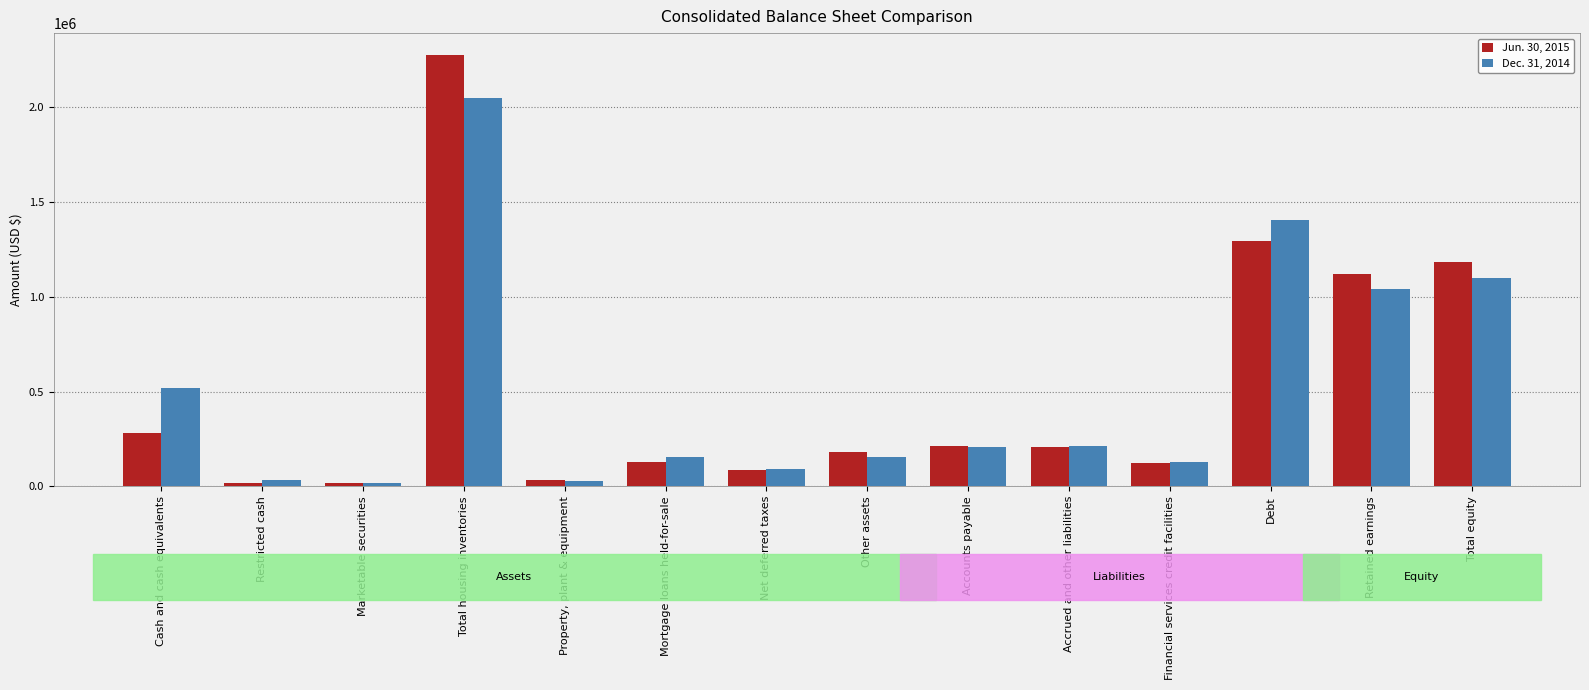

What is the difference between the Jun. 30, 2015 values at Property, plant & equipment and Net deferred taxes?

48634